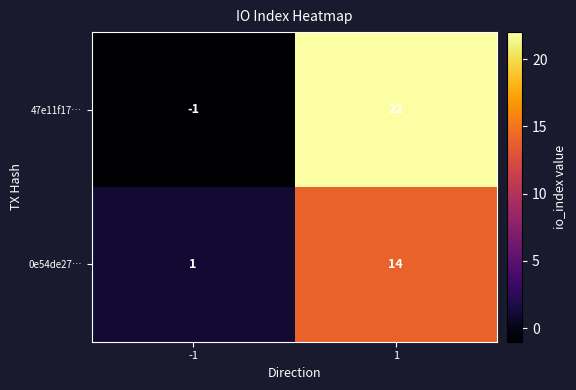

Reading right to left, transcribe all the data shown in this chart.

47e11f17…: 22	-1
0e54de27…: 14	1